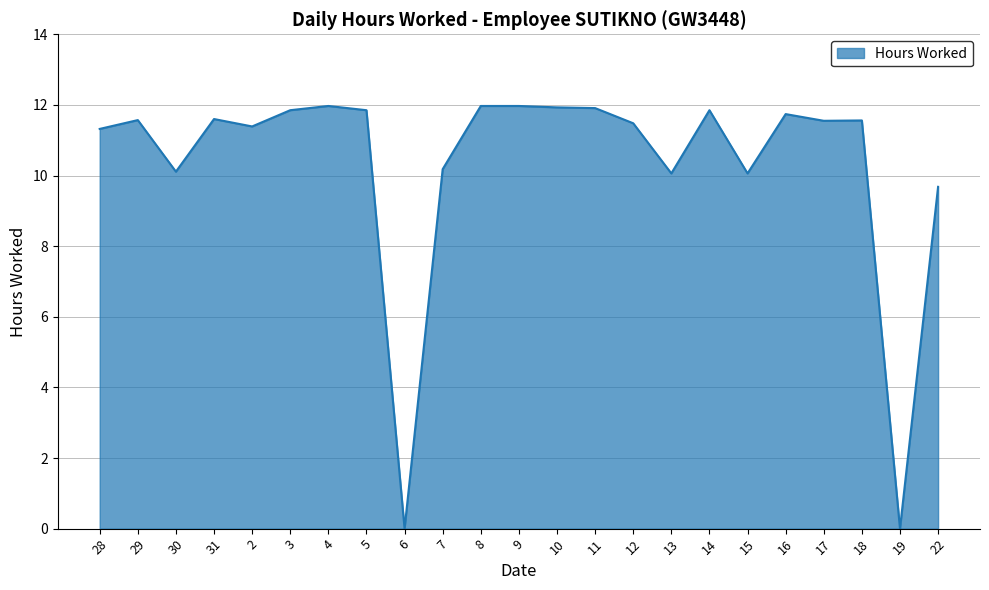

How many lines are shown in the chart?

1